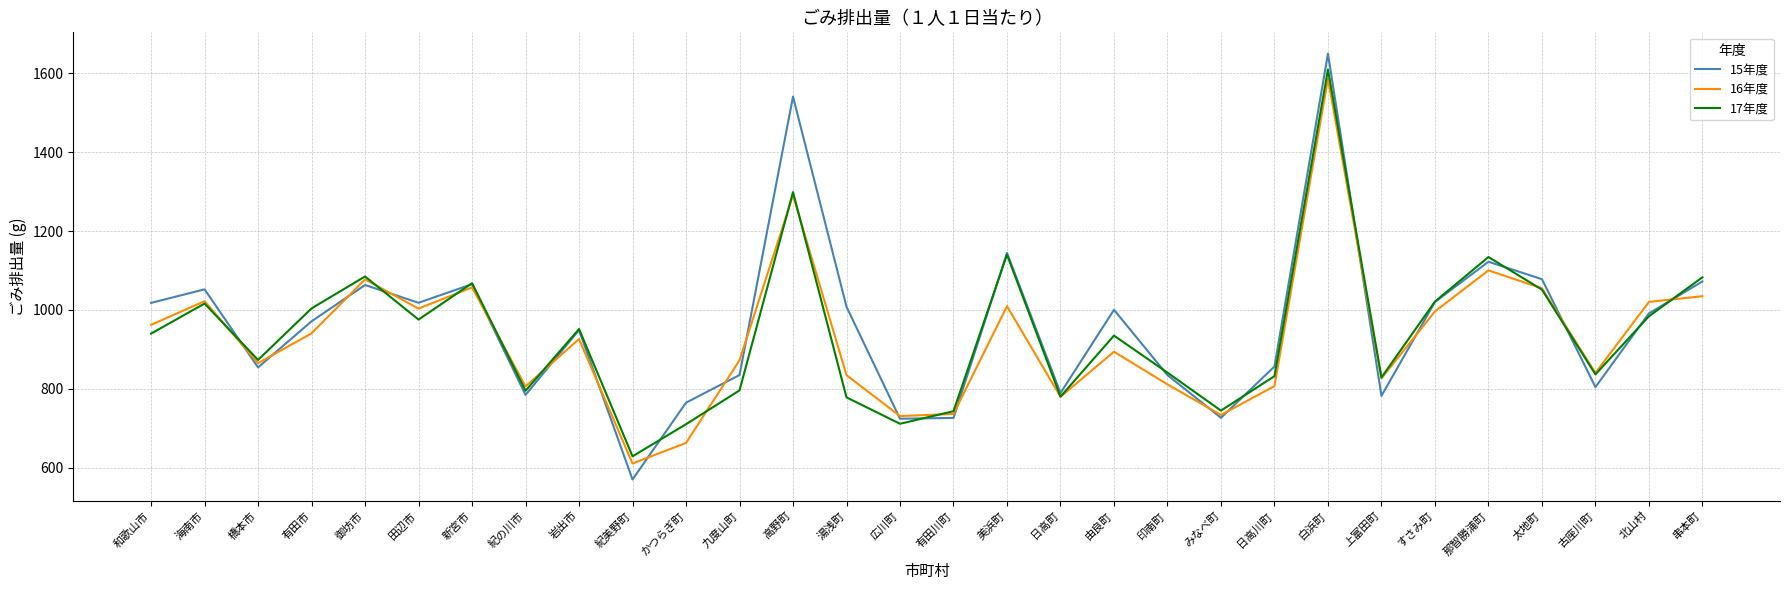

Rank the series by their average value, from highest to lowest.

15年度, 17年度, 16年度